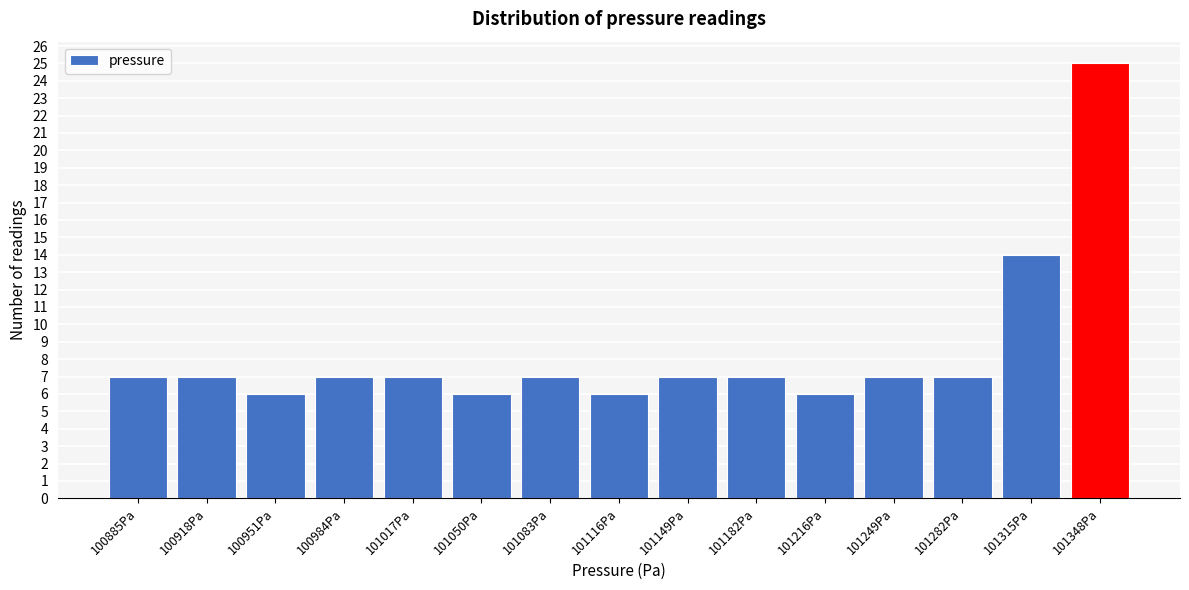

Reading left to right, list all the values displayed in this chart.

7	7	6	7	7	6	7	6	7	7	6	7	7	14	25